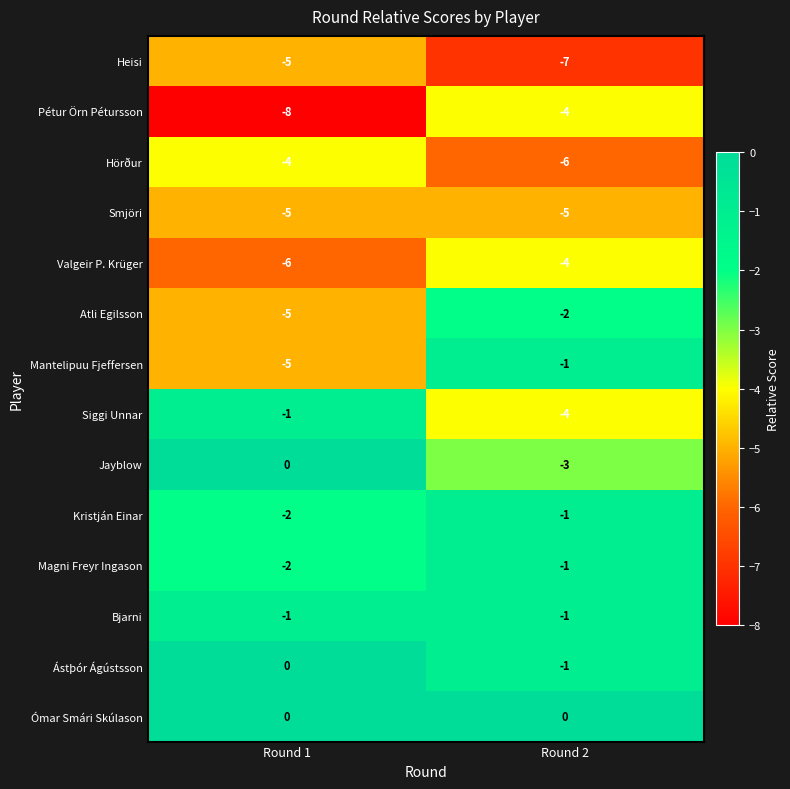

What is the spread (max minus min) of values at Round 1?

8